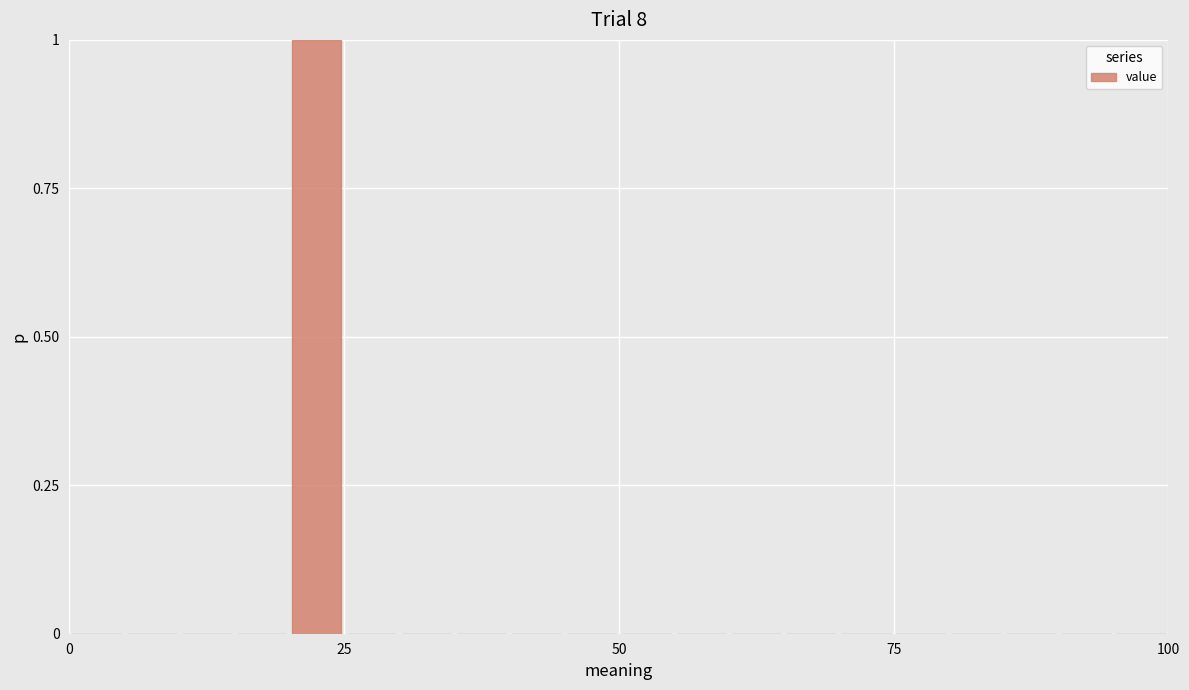

Read against the x-axis, roughly where is the centre of the tallest bar?

25